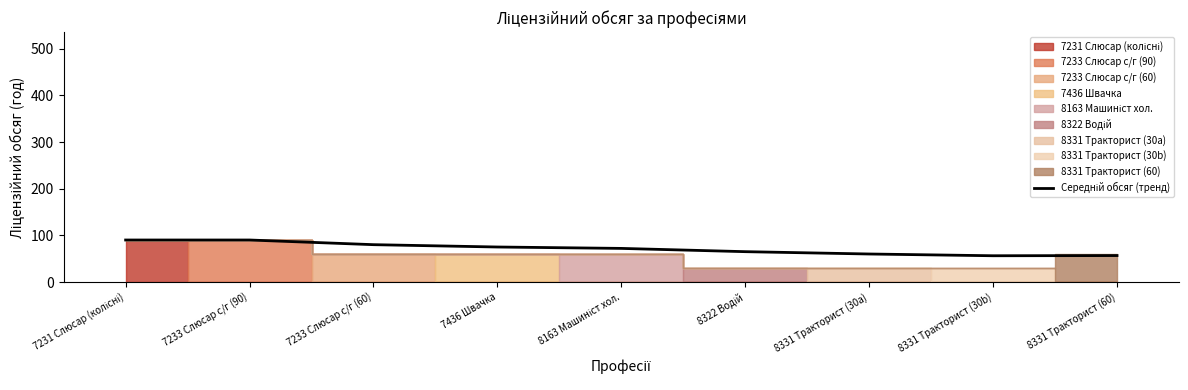

What is the label of the 1st point from the right?

8331 Тракторист (60)